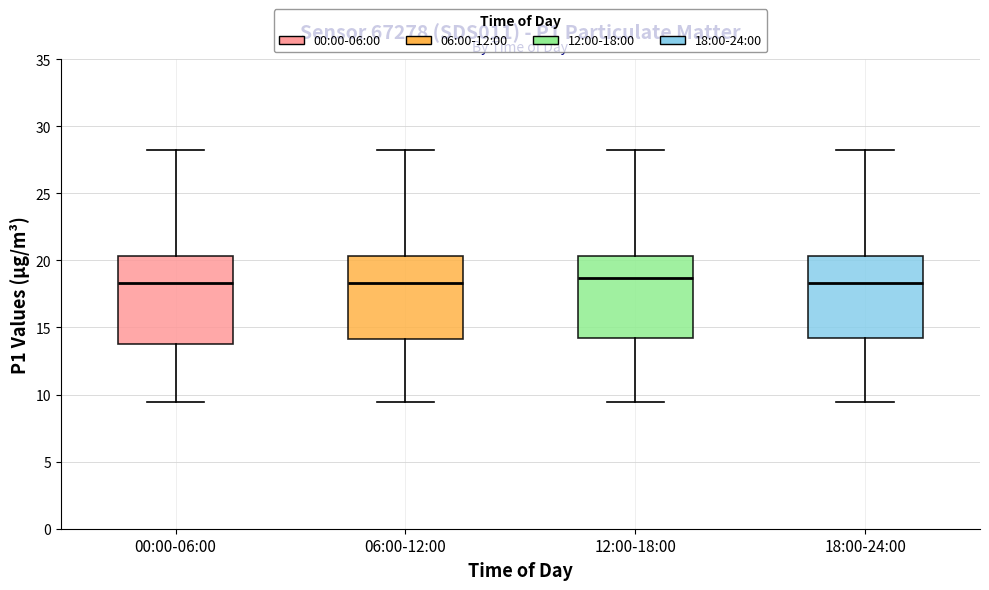

Reading left to right, read every box against the y-axis: the position of its median line, the range the box covers, and the ends of its whiskers. The values are not printed on the chart, so give them approximately, as read against the axis.

00:00-06:00: median 18.5, box 14.0 to 20.5, whiskers 9.5 to 28.0
06:00-12:00: median 18.5, box 14.0 to 20.5, whiskers 9.5 to 28.0
12:00-18:00: median 18.5, box 14.0 to 20.5, whiskers 9.5 to 28.0
18:00-24:00: median 18.5, box 14.0 to 20.5, whiskers 9.5 to 28.0